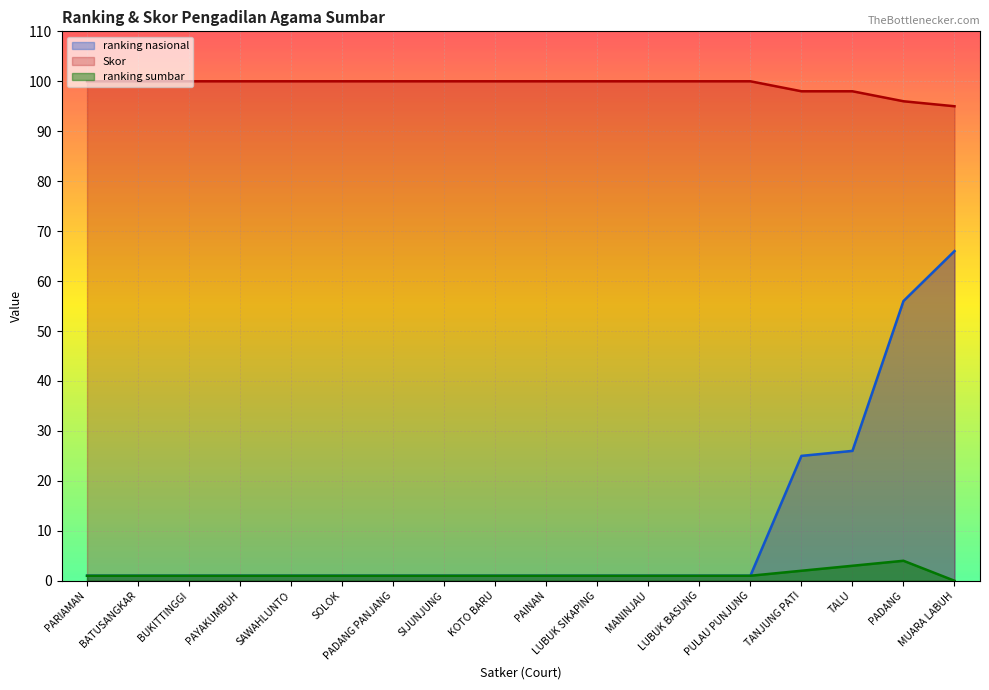

How many ranking sumbar values are between 1 and 2?

15